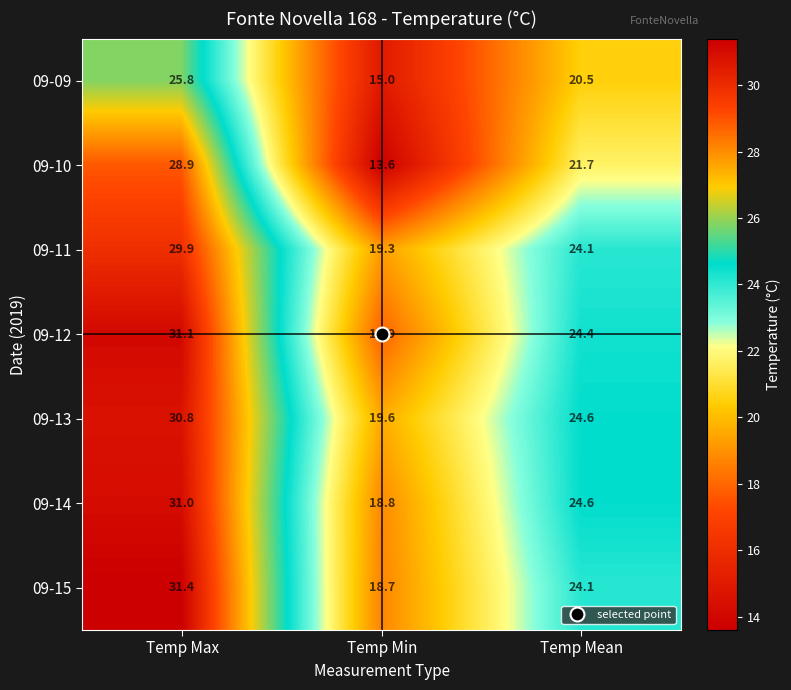

What is the maximum value shown in the chart?

31.4